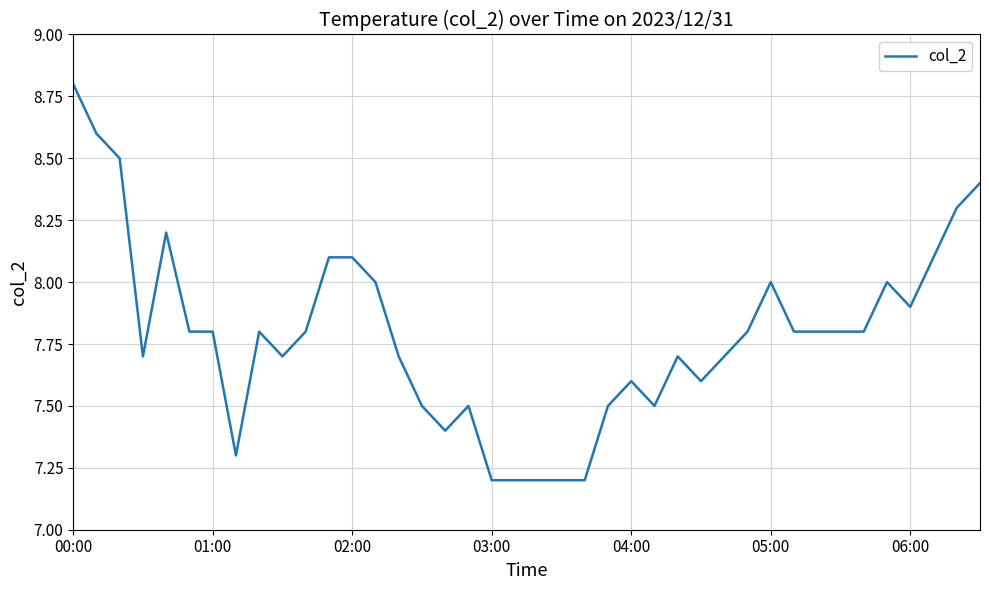

Reading right to left, transcribe all the data shown in this chart.

8.4	8.3	8.1	7.9	8.0	7.8	7.8	7.8	7.8	8.0	7.8	7.7	7.6	7.7	7.5	7.6	7.5	7.2	7.2	7.2	7.2	7.2	7.5	7.4	7.5	7.7	8.0	8.1	8.1	7.8	7.7	7.8	7.3	7.8	7.8	8.2	7.7	8.5	8.6	8.8